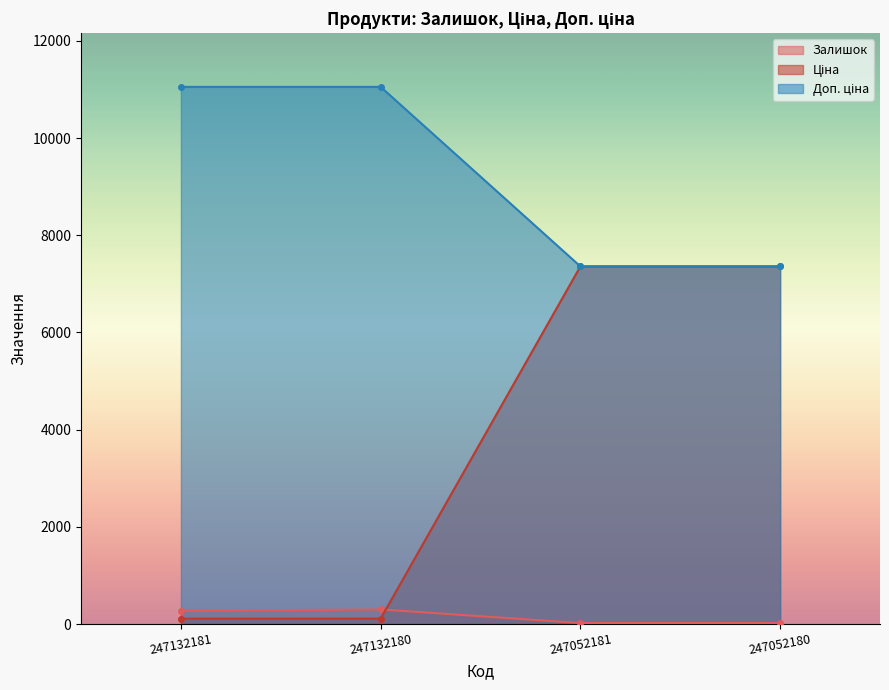

Where is Доп. ціна nearest to the value 9207?

247052181